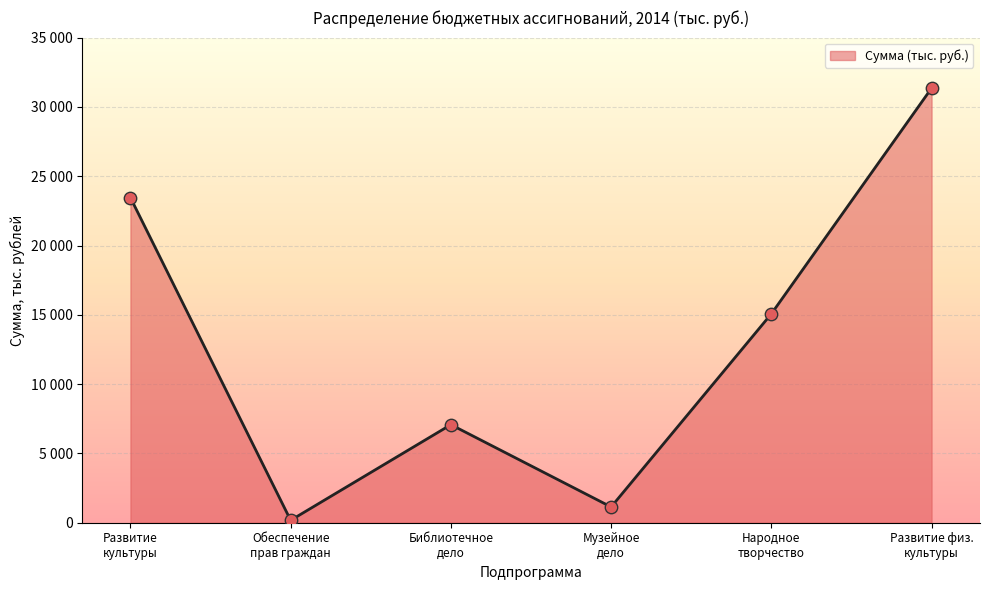

What is the change in value from Библиотечное дело to Музейное дело?

-5936.8